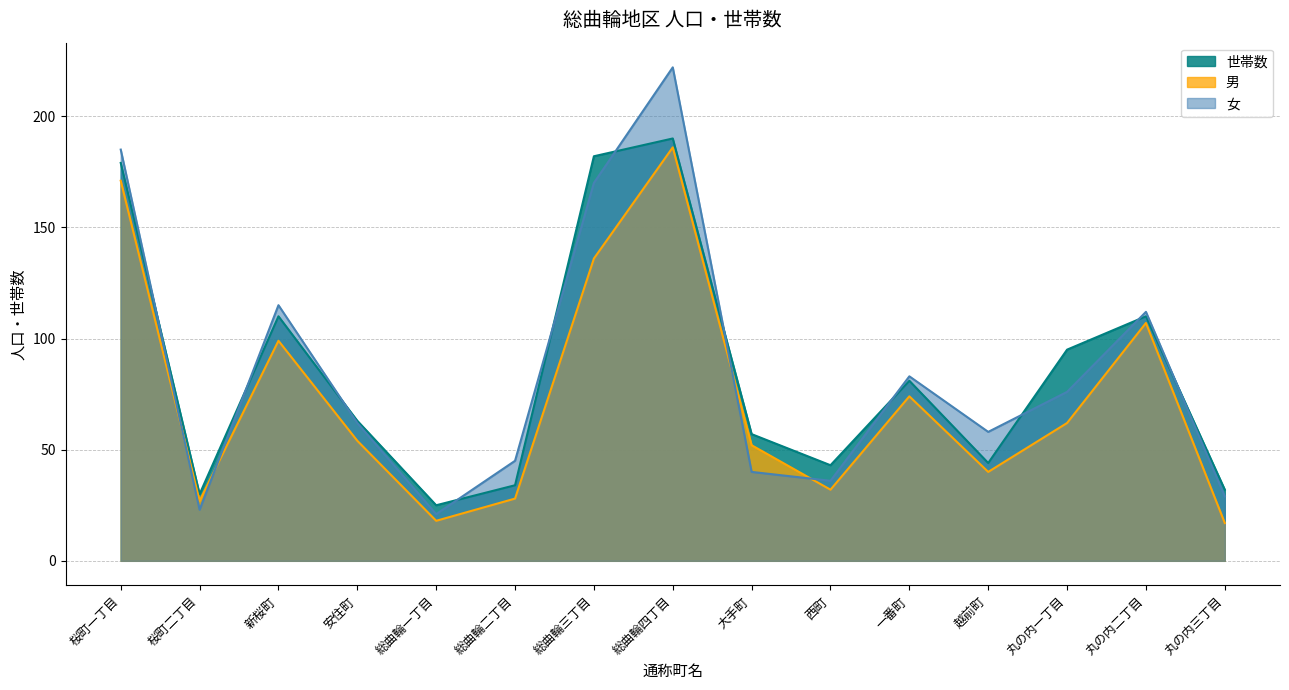

How many lines are shown in the chart?

3